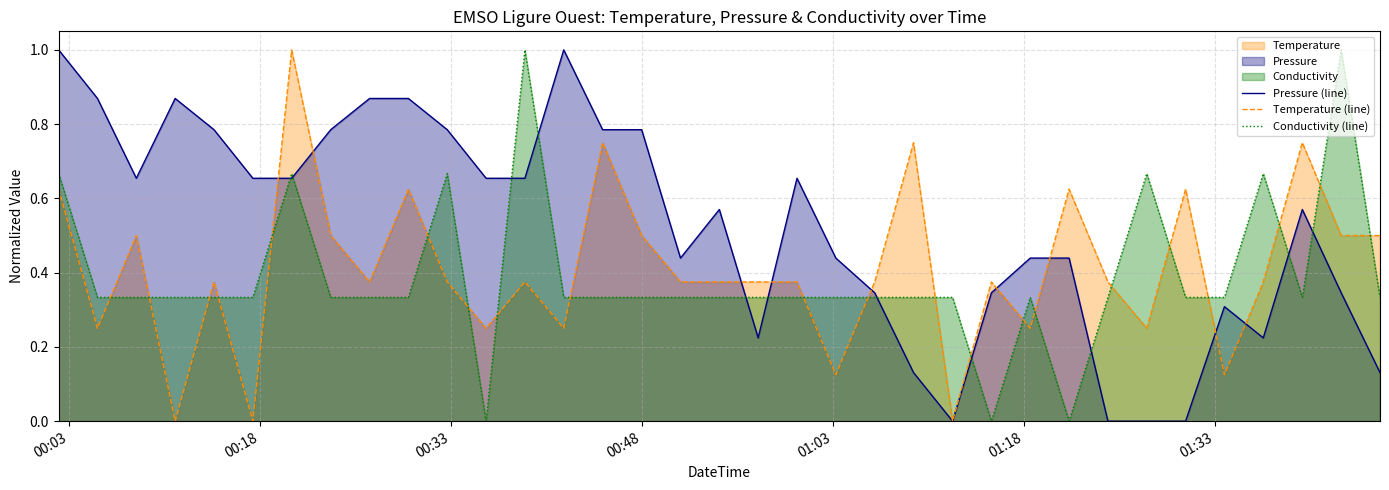

Which series ends up on top after the final intersection of Conductivity (line) and Temperature (line)?

Temperature (line)